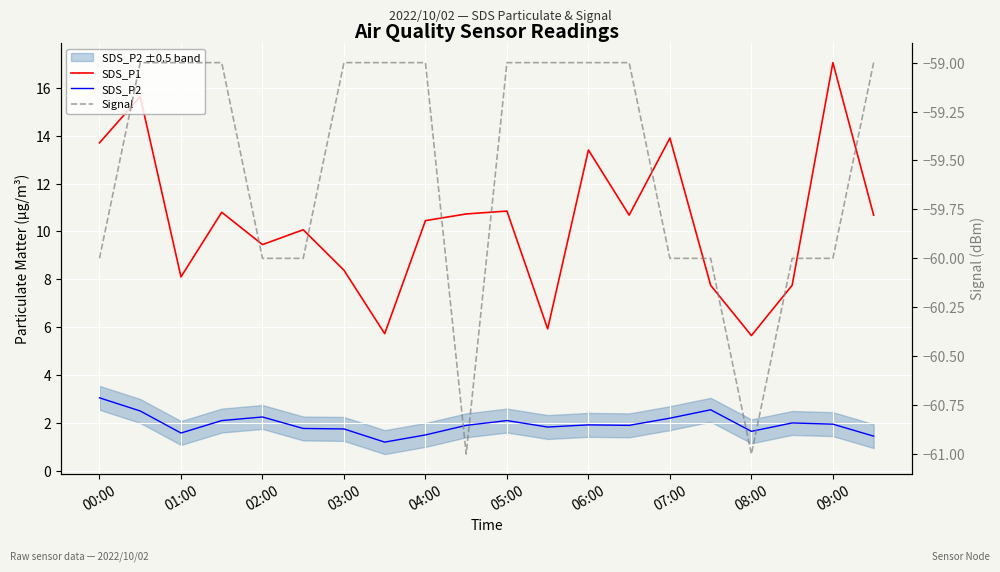

In SDS_P1, how many points are higher than both neighbors (excluding endpoints)?

7